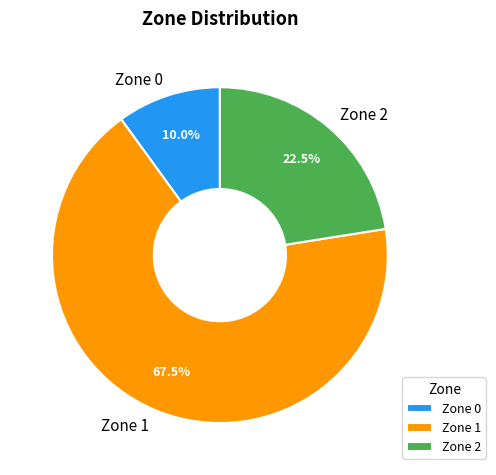

Is there any slice that represents more than half of the pie?

Yes